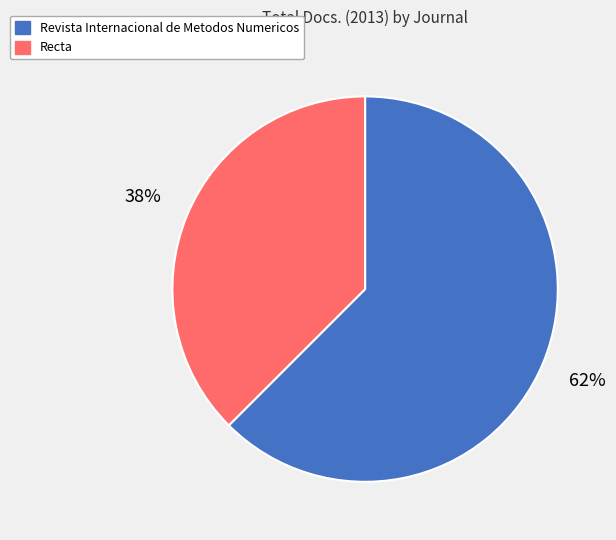

Which category has the smallest portion of the pie?

Recta